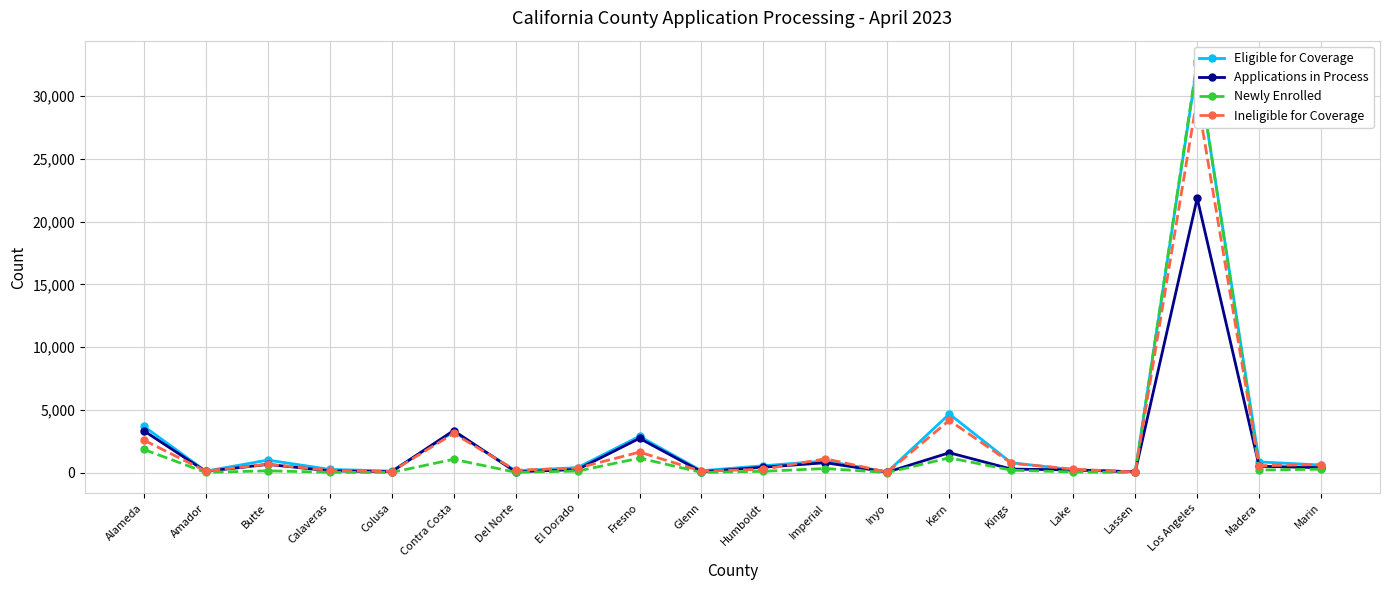

The Eligible for Coverage series shows 4229 at Fresno. True or false?

False